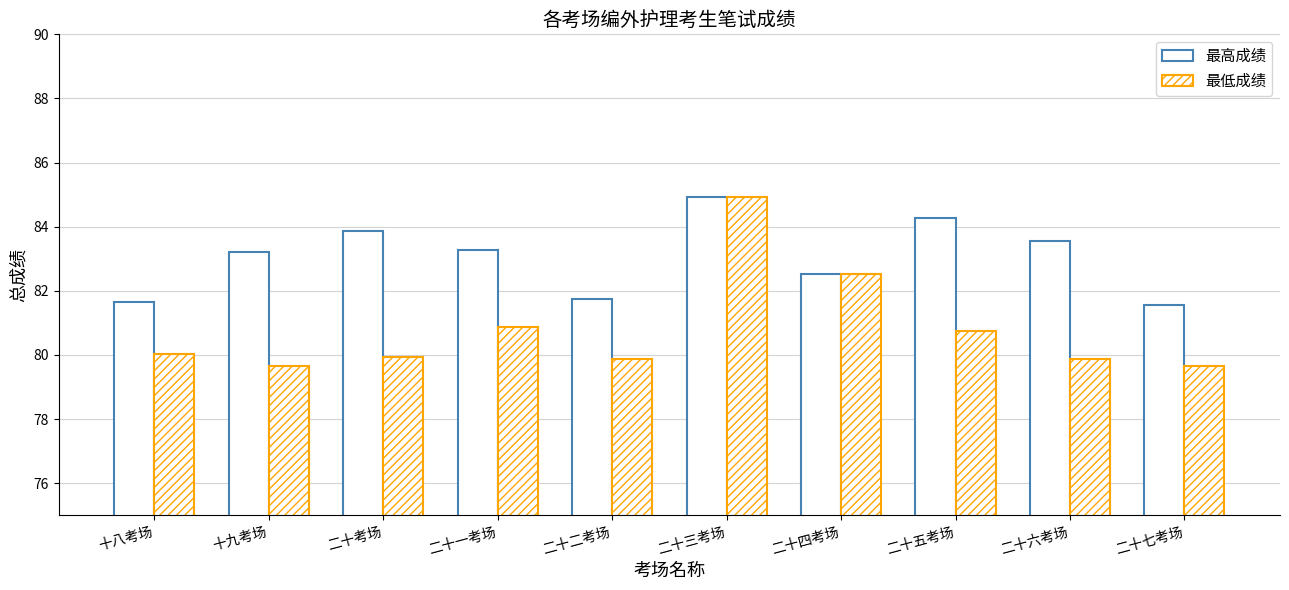

What position from the left is 二十考场?

3